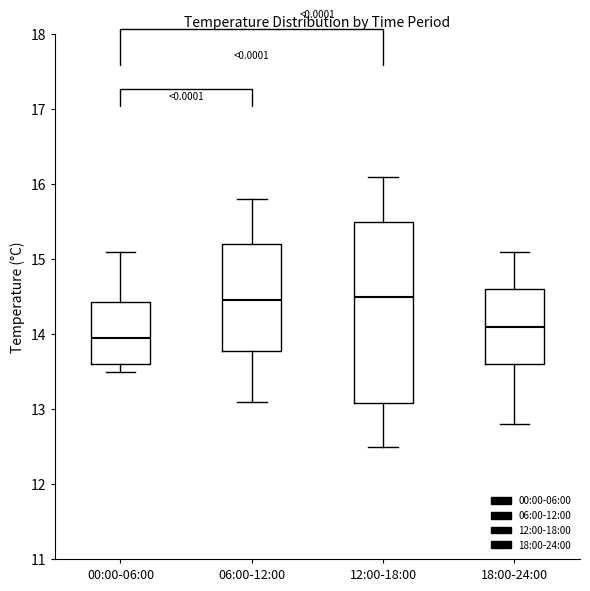

Reading left to right, transcribe this box plot: for each box, give where its median line is, the range the box spans, and where its two whiskers end, as read against the y-axis. The values are not printed on the chart, so give them approximately, as read against the axis.

00:00-06:00: median 14.0, box 13.6 to 14.4, whiskers 13.5 to 15.1
06:00-12:00: median 14.5, box 13.8 to 15.2, whiskers 13.1 to 15.8
12:00-18:00: median 14.5, box 13.1 to 15.5, whiskers 12.5 to 16.1
18:00-24:00: median 14.1, box 13.6 to 14.6, whiskers 12.8 to 15.1